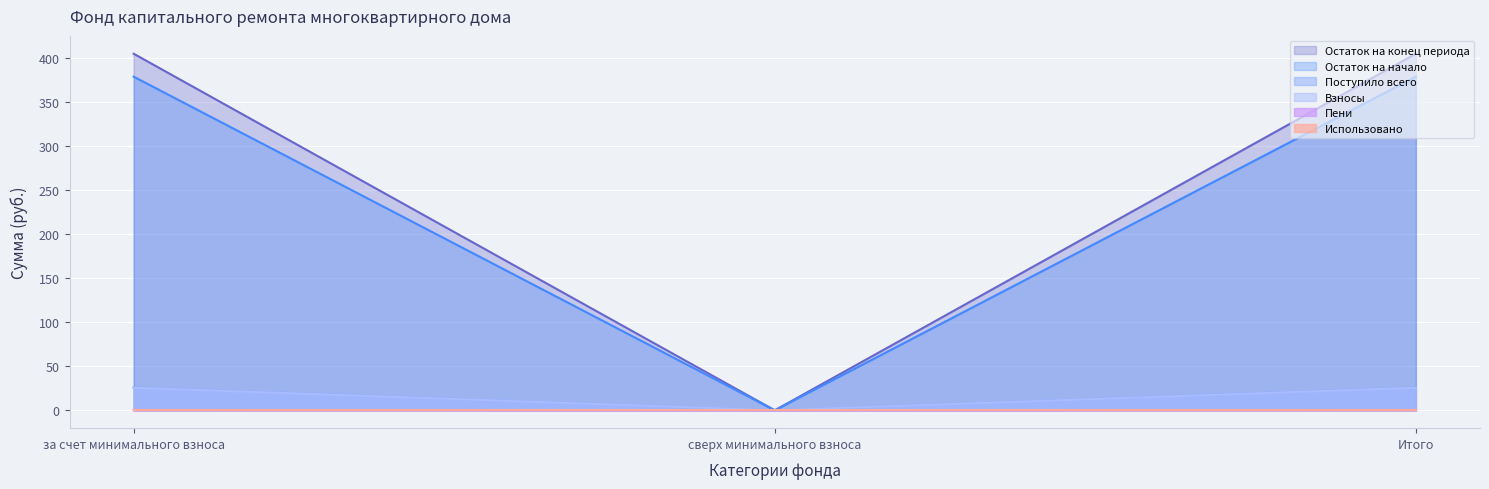

Where is Остаток на начало nearest to the value 0?

сверх минимального взноса